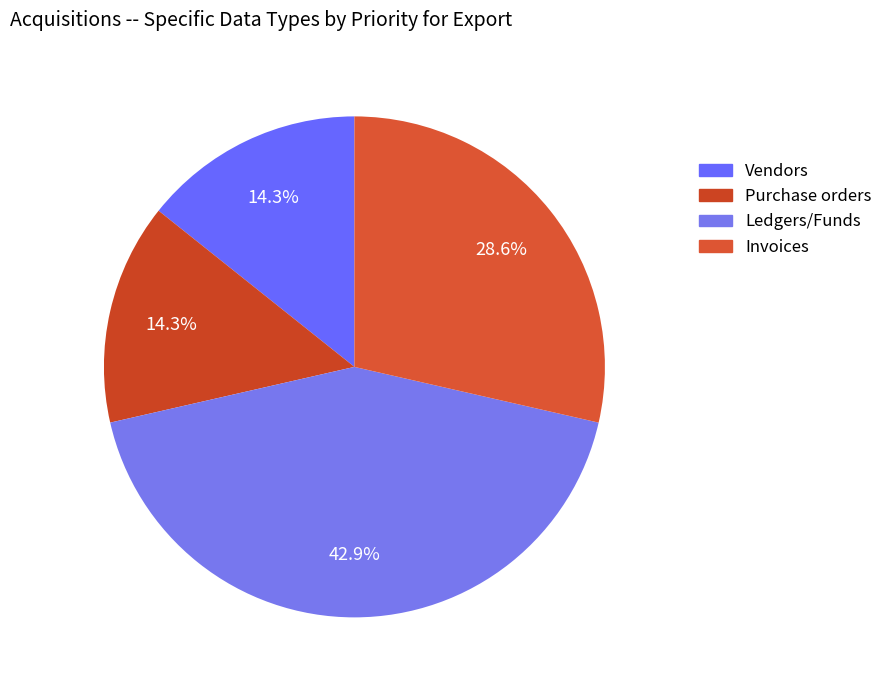

Is it true that Invoices is 38% of the pie?

False